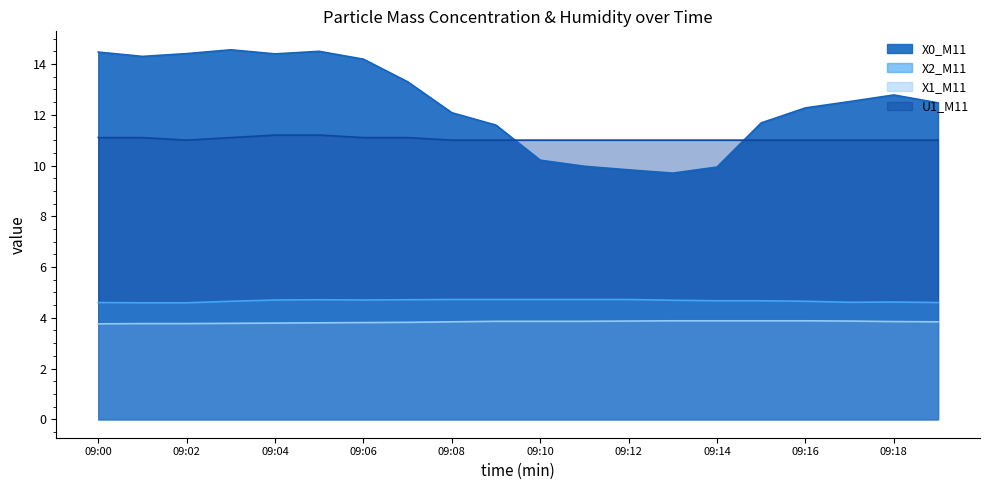

Which series changed the most between 09:02 and 09:14?

X0_M11